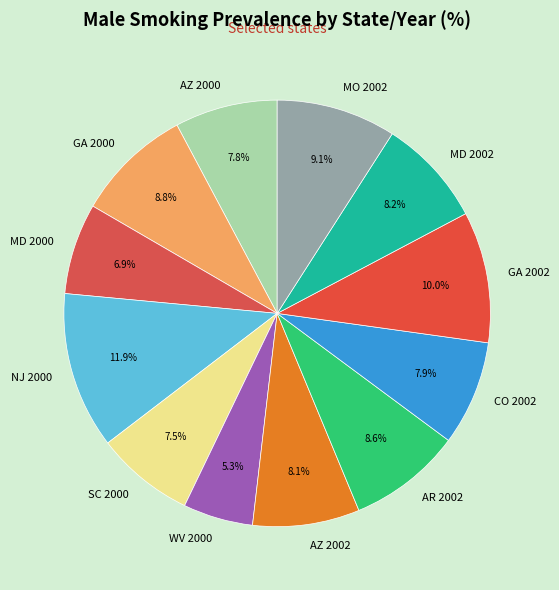

To the nearest percent, what percentage of the pie is AZ 2002?

8%